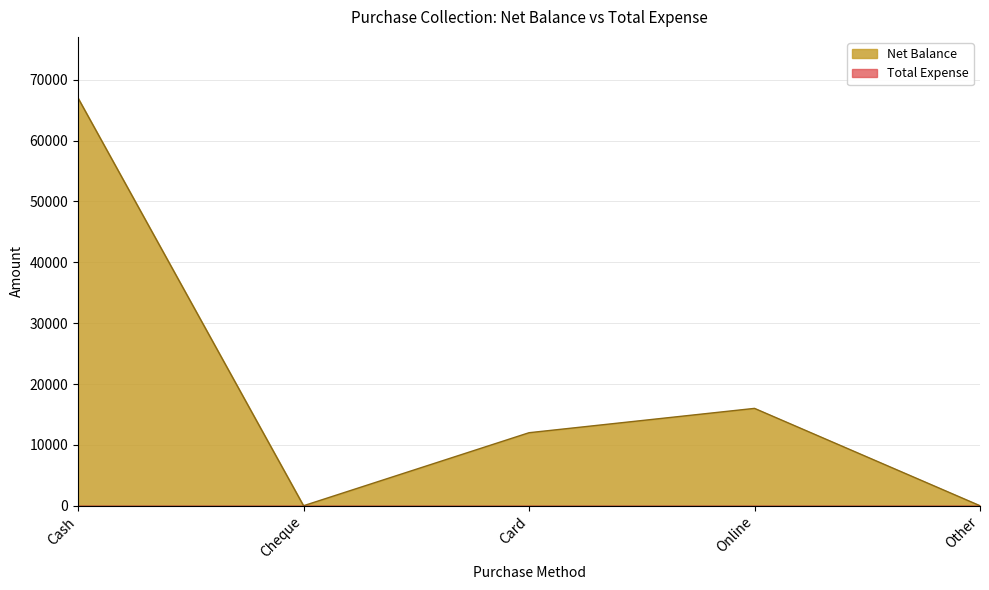

At which category does the data reach its first local valley?

Cheque